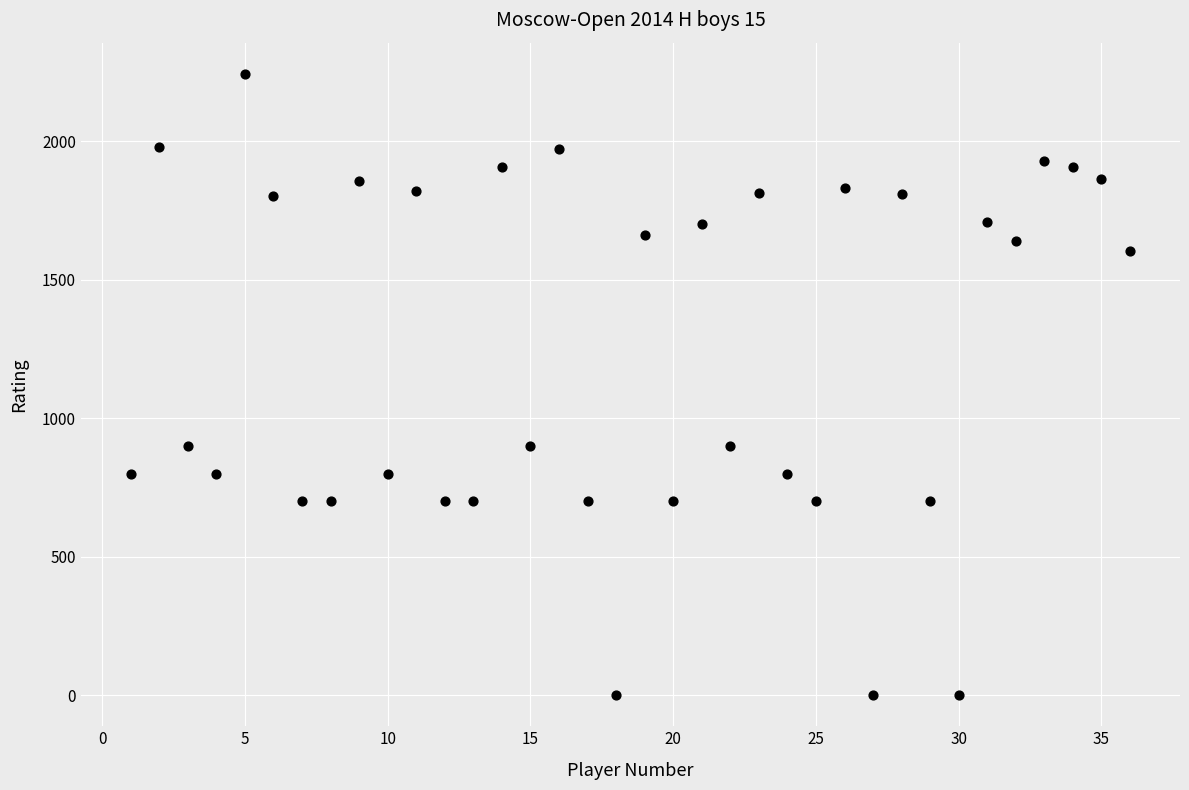

What is the range of Y values (max minus min)?

2244